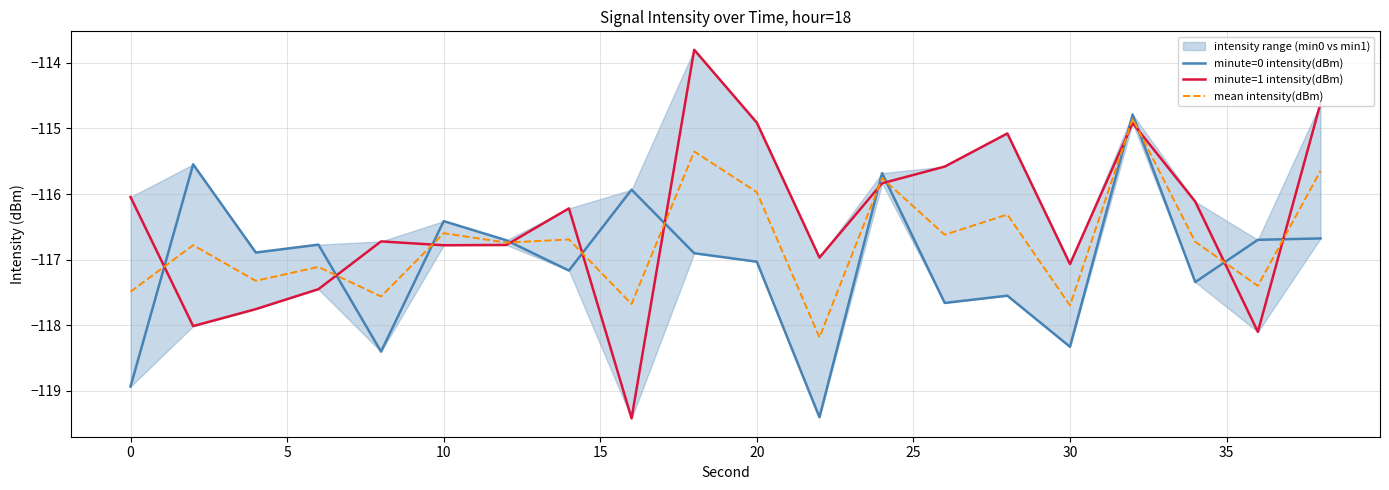

What is the maximum value for mean intensity(dBm)?

-114.9